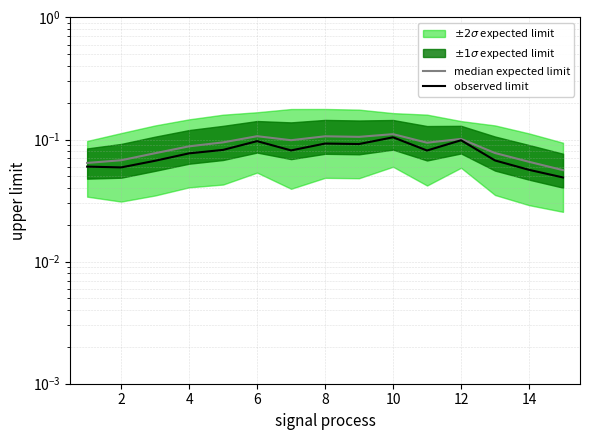

List the series in order of their overall mean, lowest first.

observed limit, median expected limit